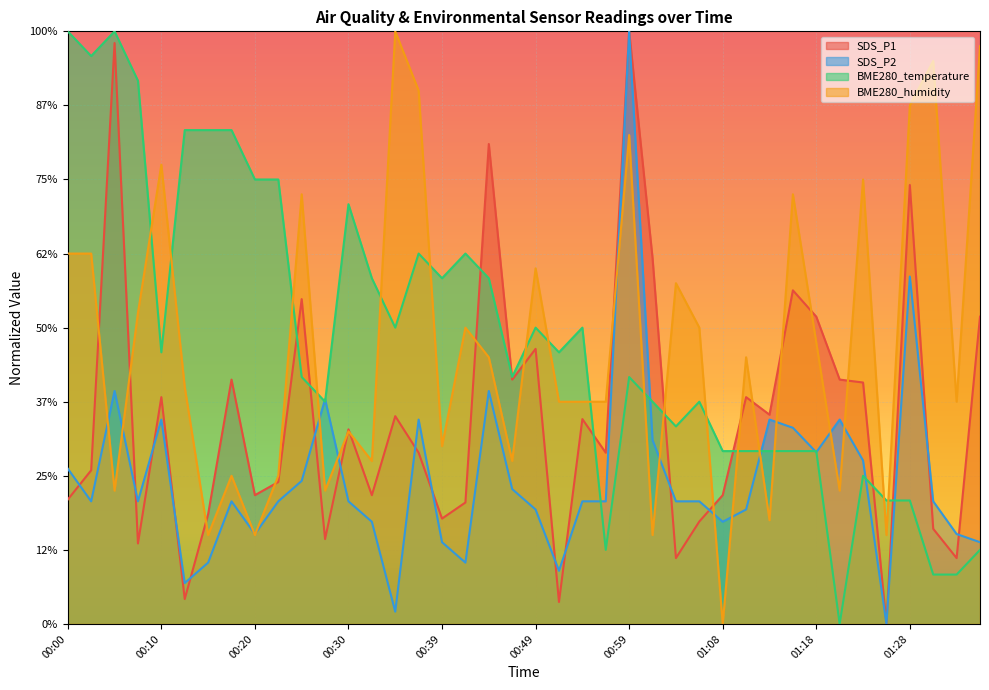

How many data points in BME280_temperature are above 3?

23